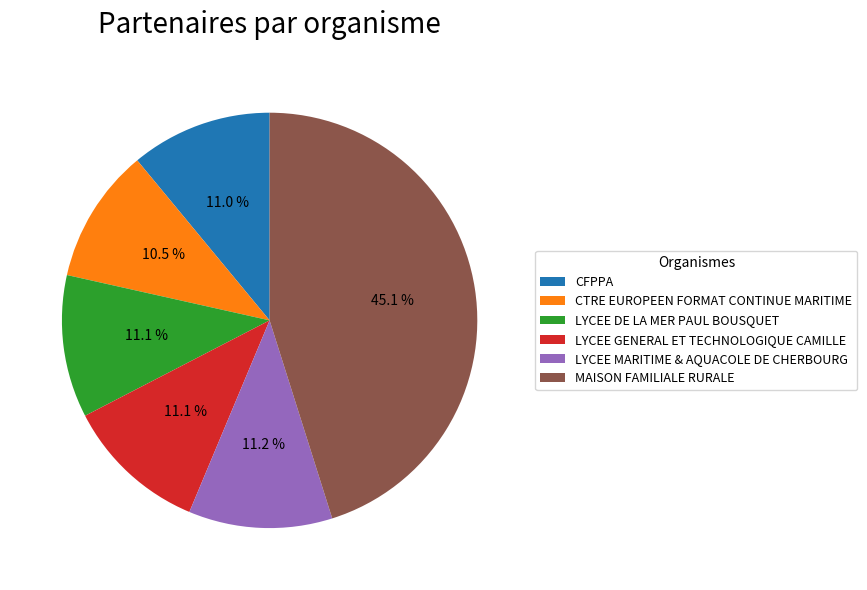

True or false: LYCEE DE LA MER PAUL BOUSQUET accounts for 22% of the total.

False